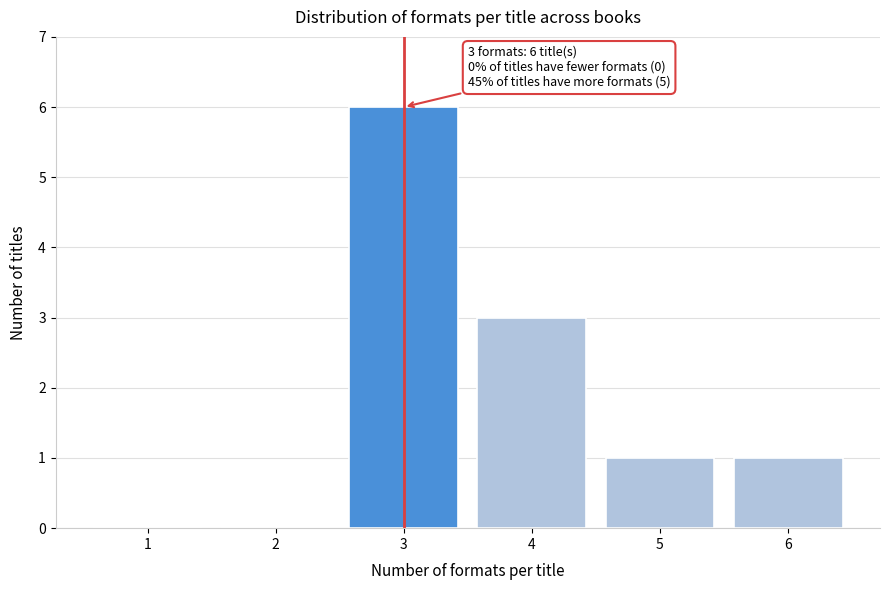

Reading right to left, what are all the values shown in this chart?

6=1	5=1	4=3	3=6	2=0	1=0